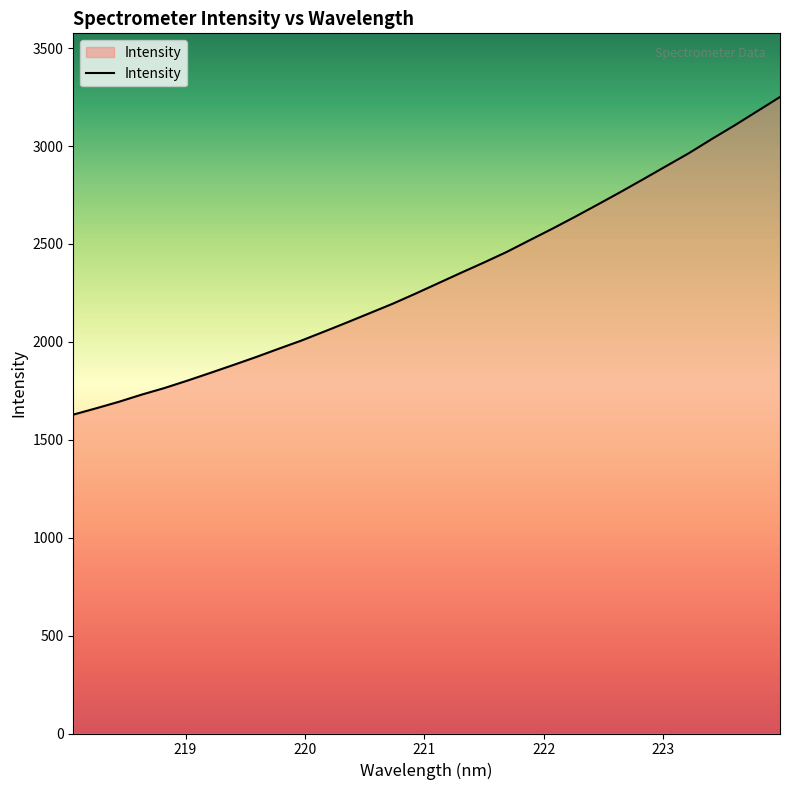

What is the smallest value displayed?

1628.6